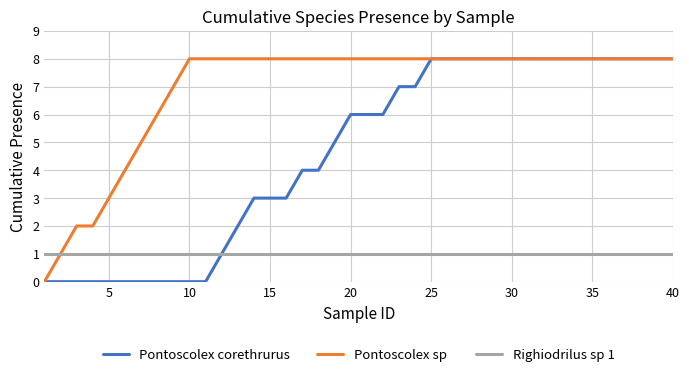

What is the maximum value shown in the chart?

8